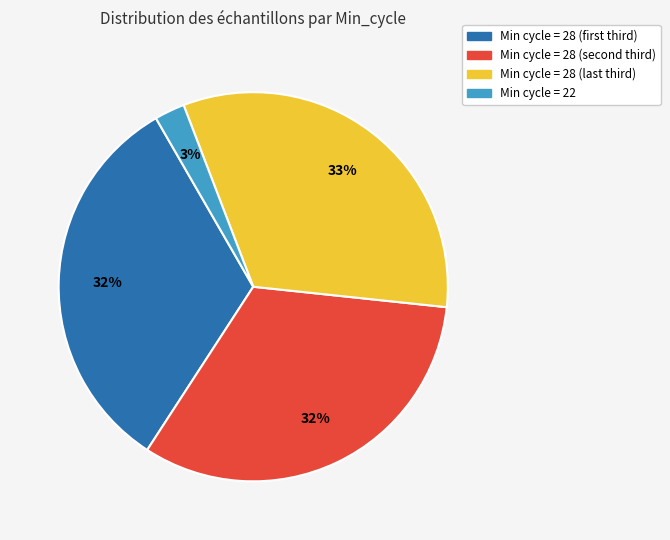

Does any single category account for the majority?

No